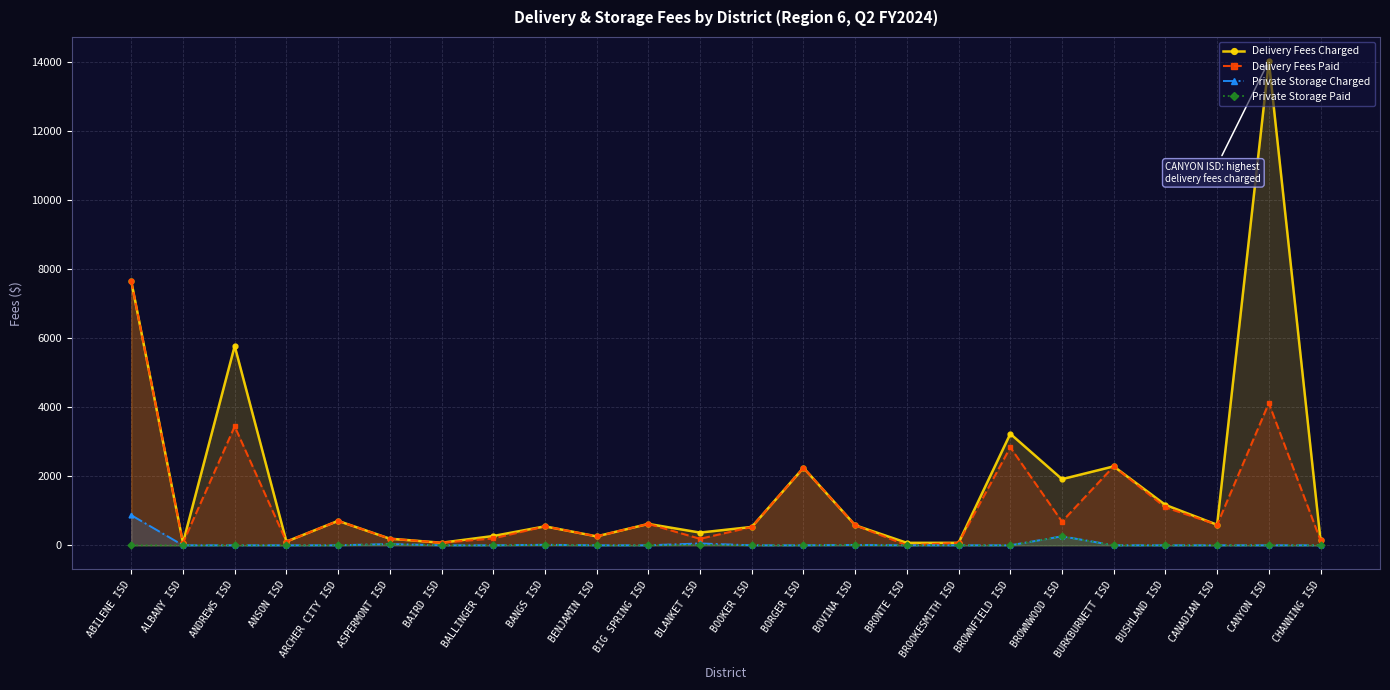

Which series has the largest total across all categories?

Delivery Fees Charged